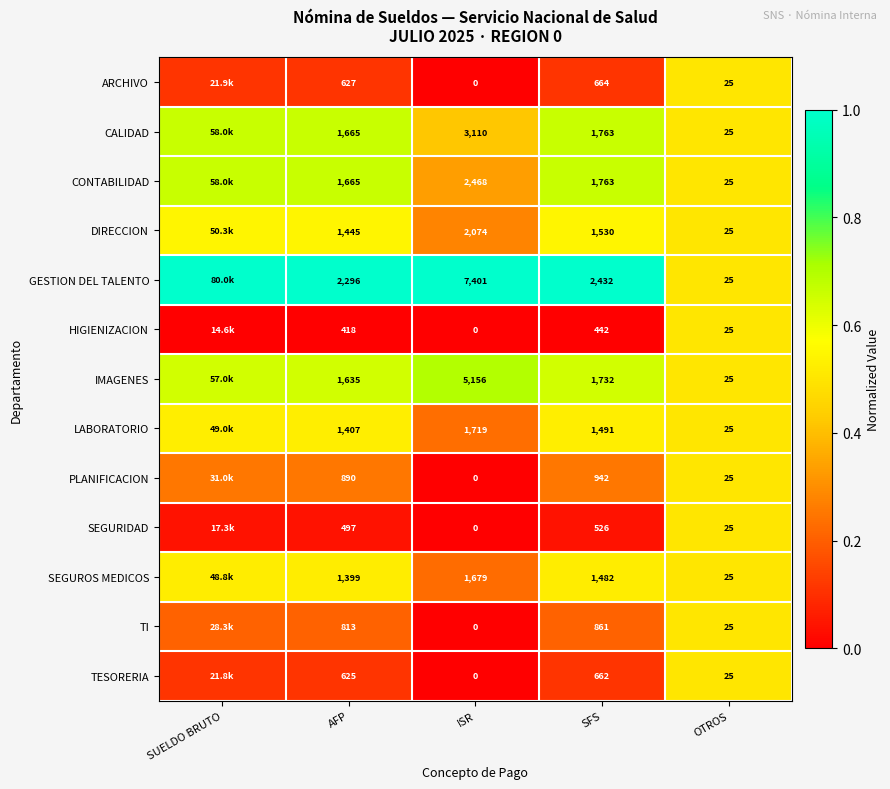

Between SFS and OTROS, which series saw the biggest shift?

GESTION DEL TALENTO